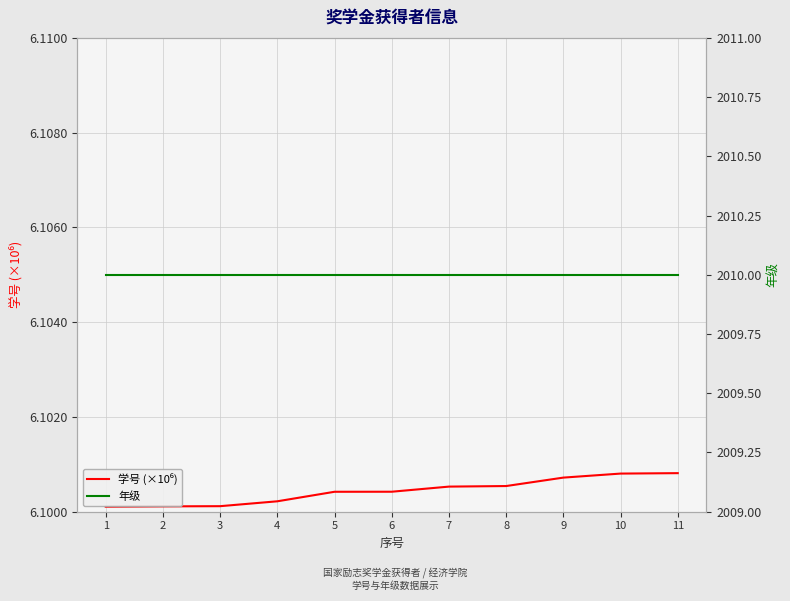

True or false: 年级 and 学号 (×10⁶) cross at least once.

False